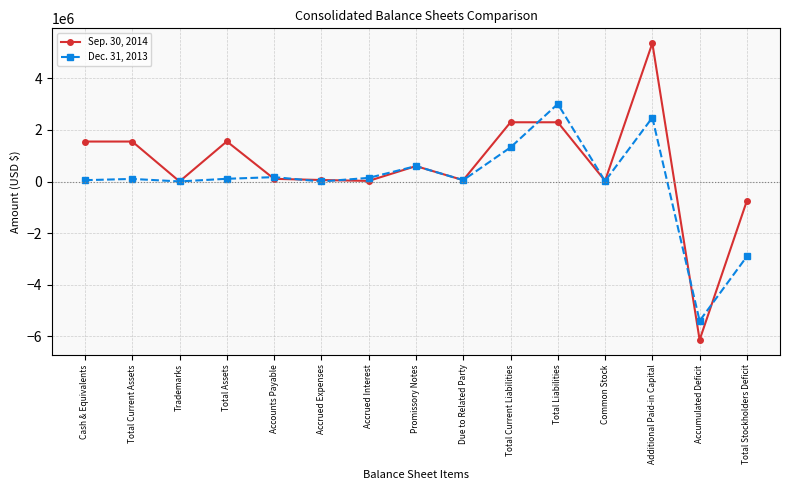

List the series in order of their peak value, highest first.

Sep. 30, 2014, Dec. 31, 2013